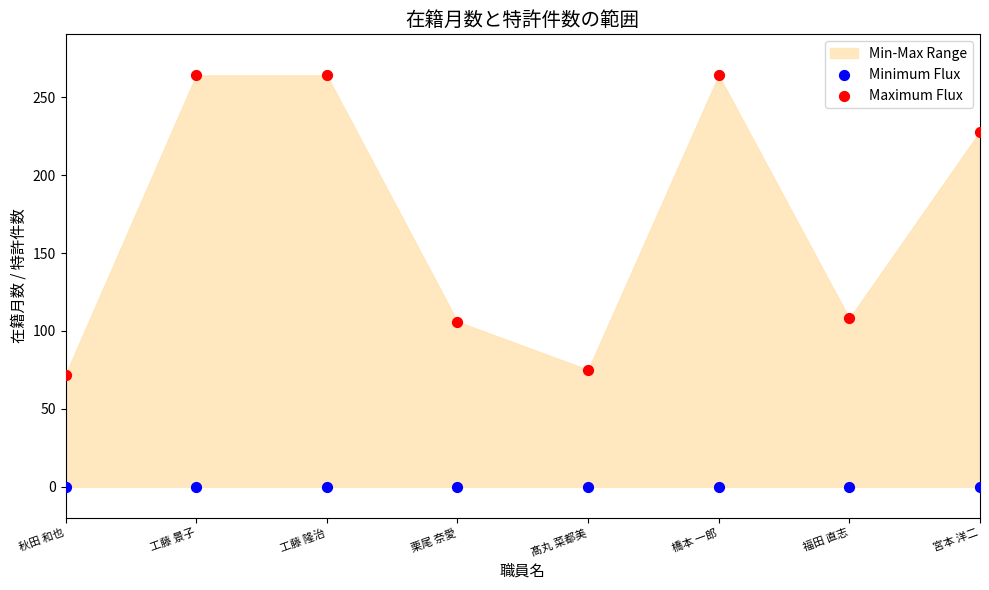

Which series contains the lowest Y value?

Minimum Flux